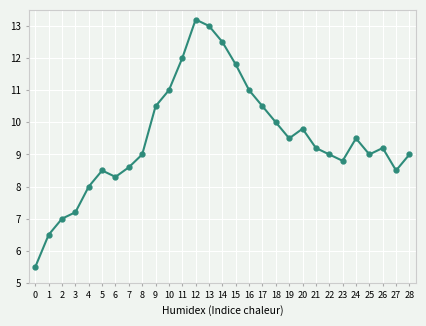

What is the maximum value shown in the chart?

13.2